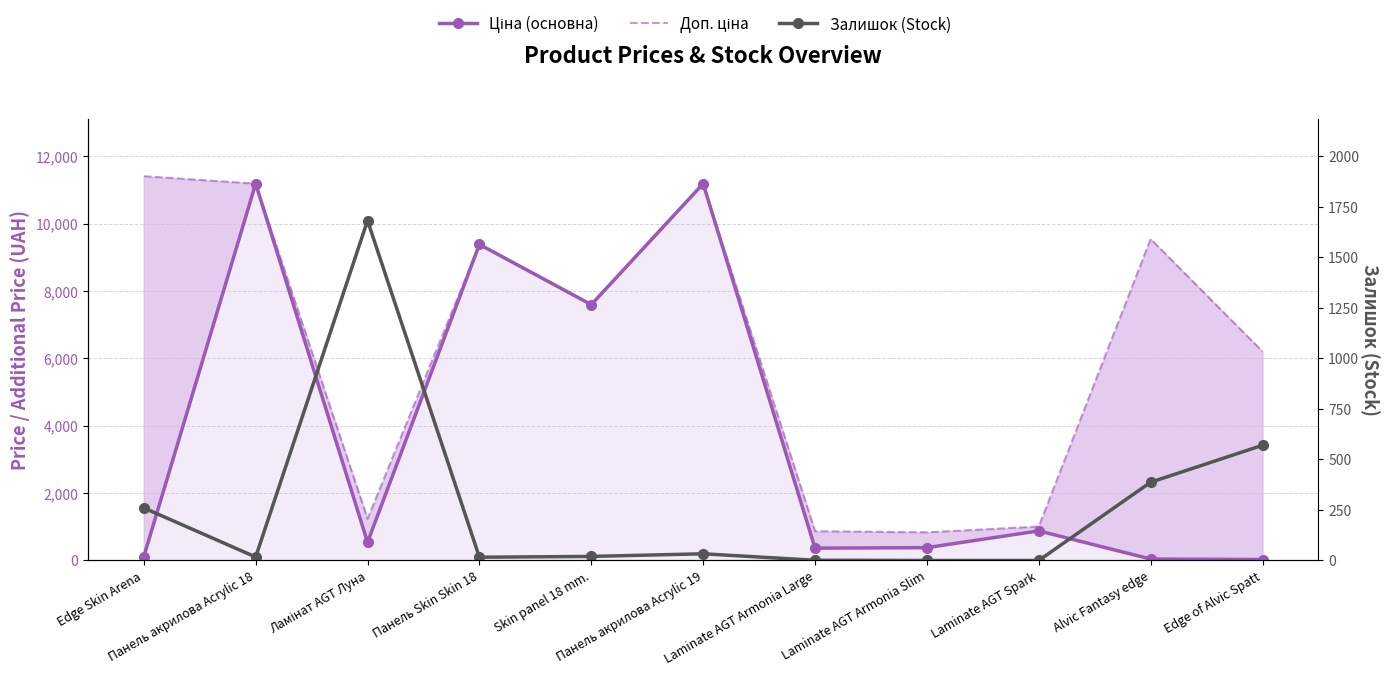

What position from the left is Панель Skin Skin 18?

4